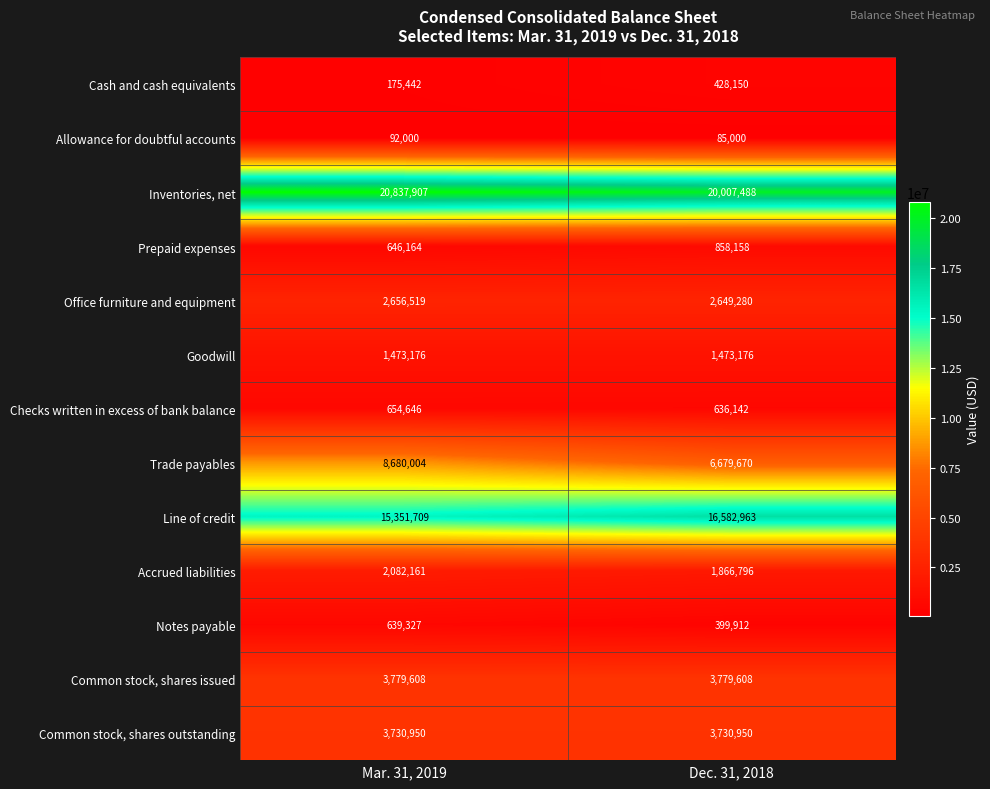

List the labels in order of Line of credit value, largest first.

Dec. 31, 2018, Mar. 31, 2019